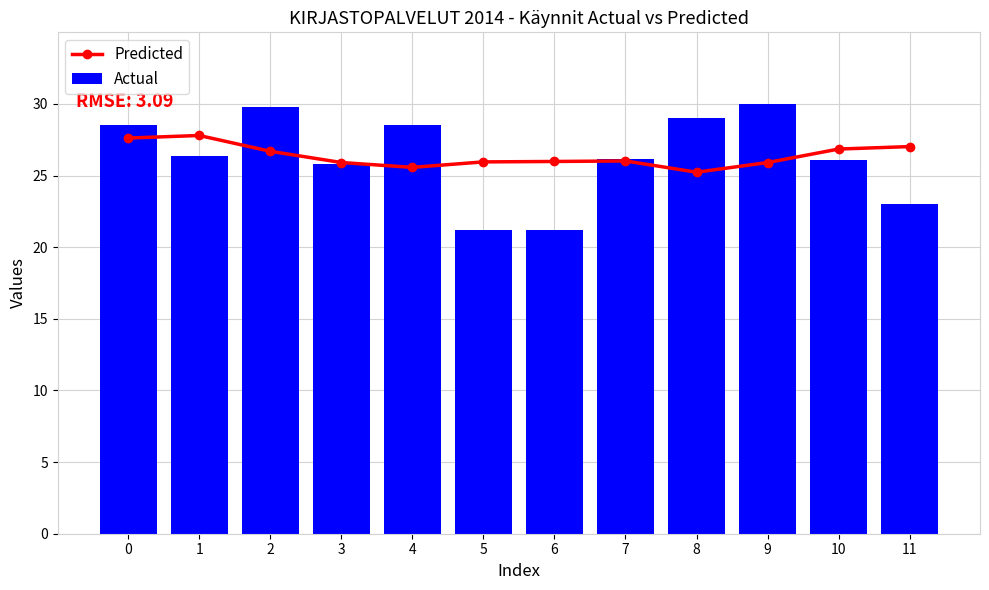

Are the bars horizontal?

No